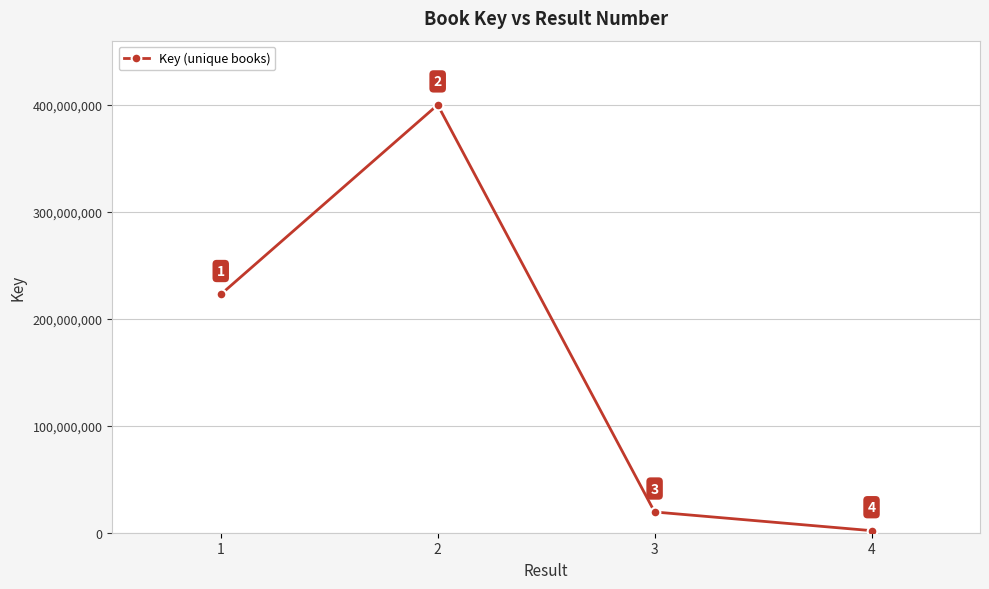

How many lines are shown in the chart?

1